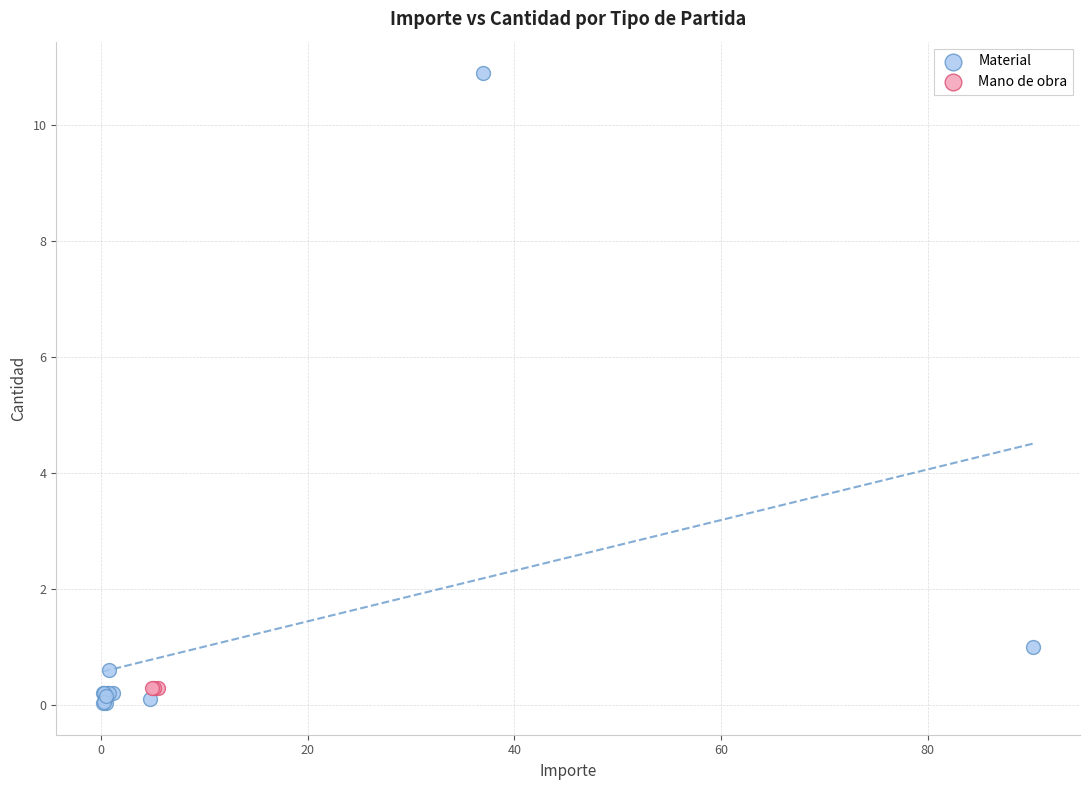

Which series reaches the maximum Y coordinate?

Material